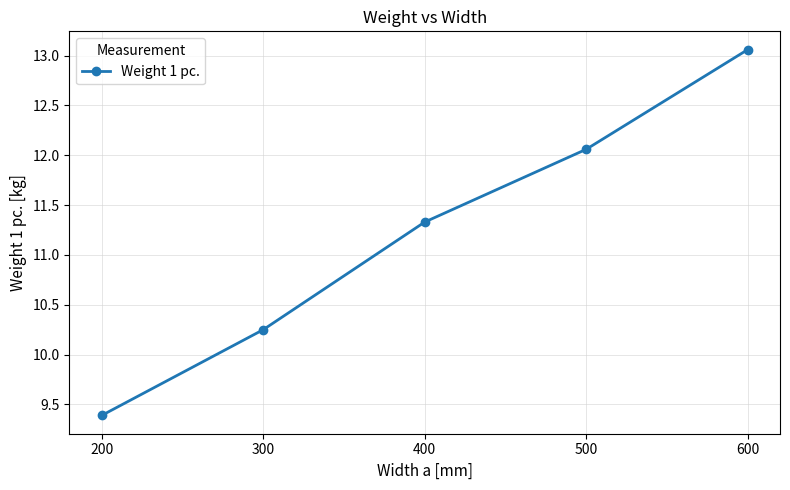

True or false: the data shows 9.4 at 200.

True